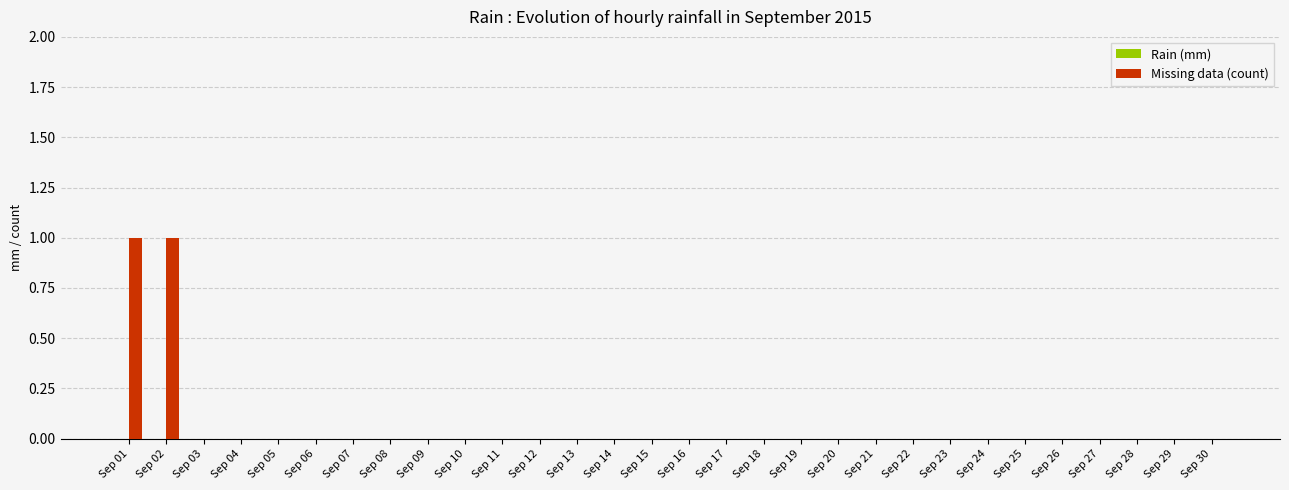

Is it true that the value at Sep 02 is 1?

True